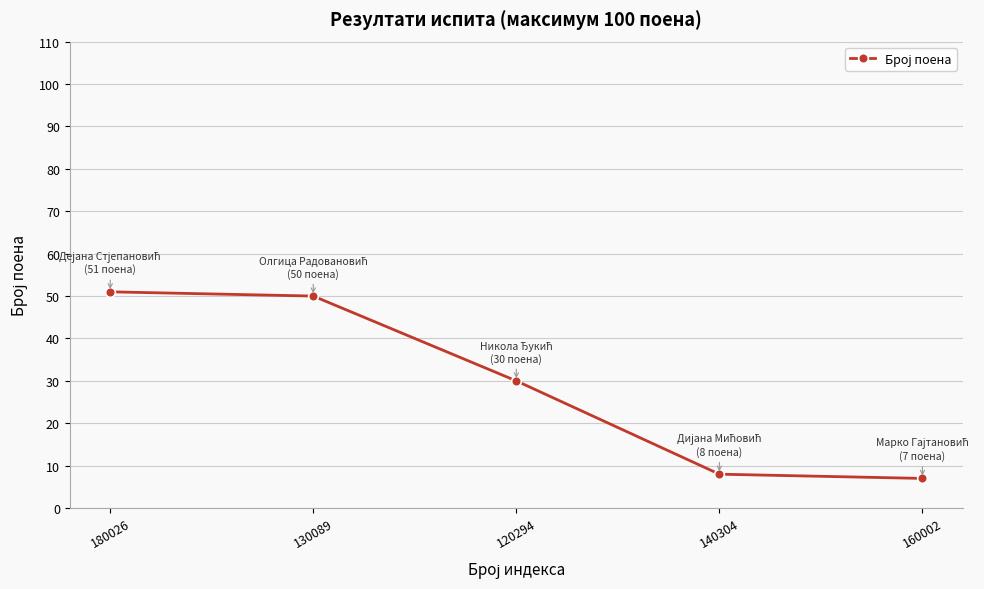

What is the change in value from 180026 to 130089?

-1